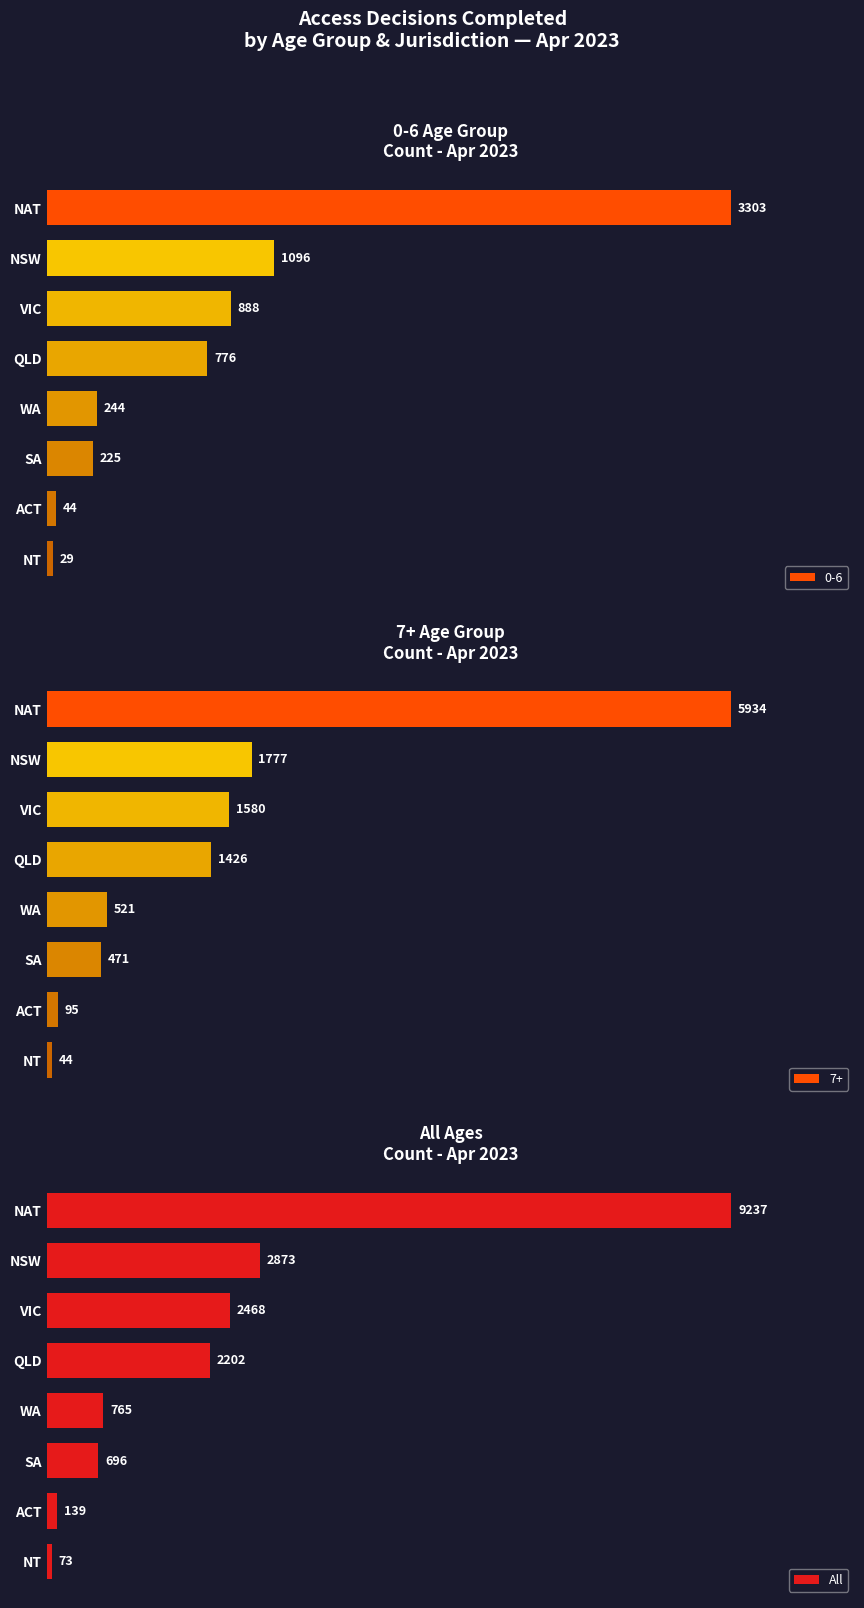

List the labels in order of All value, largest first.

NAT, NSW, VIC, QLD, WA, SA, ACT, NT